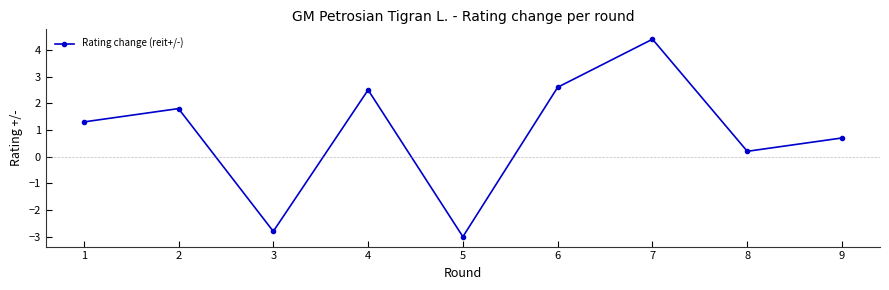

Which label corresponds to the smallest value in the chart?

5